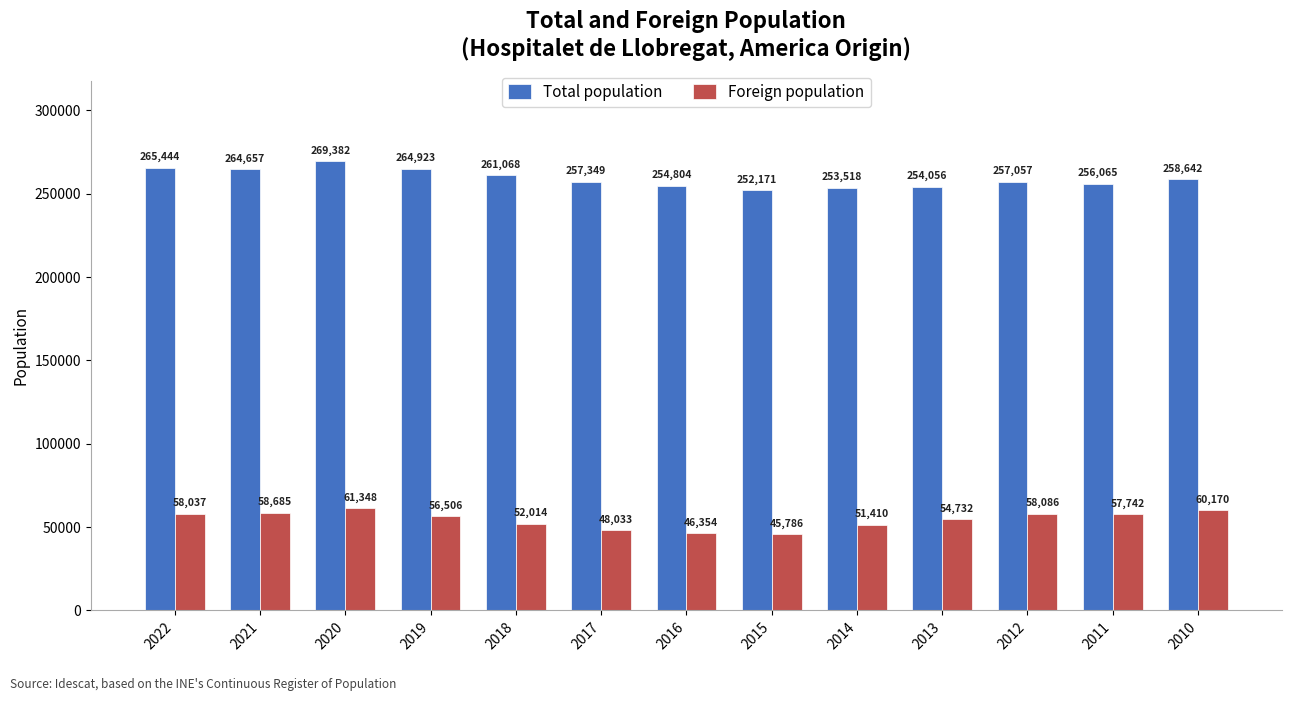

What is the difference between the maximum and minimum values in the Total population series?

17211